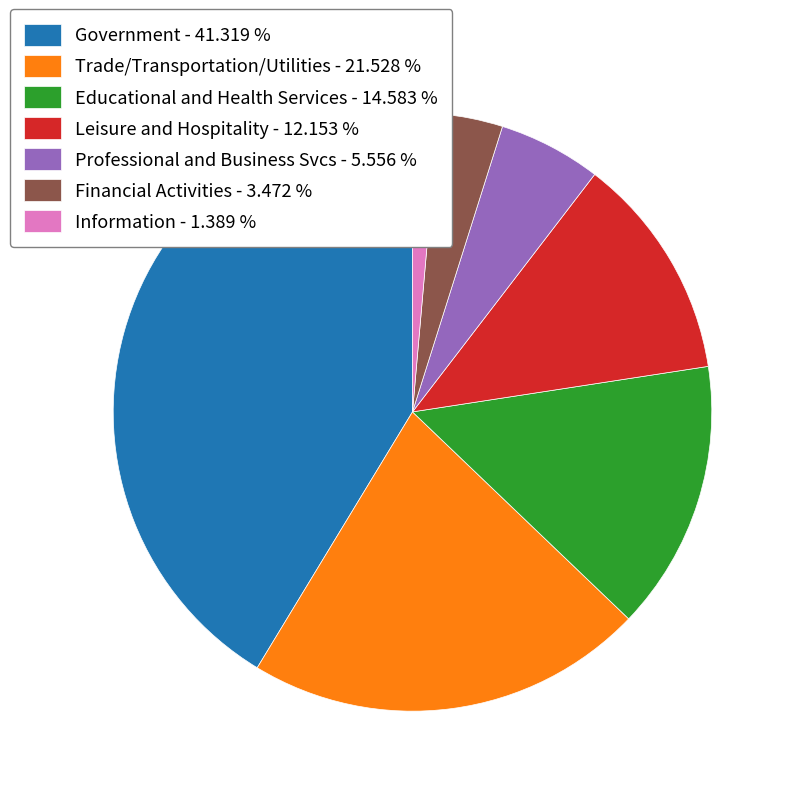

Combined, do Trade/Transportation/Utilities and Professional and Business Svcs account for over 50%?

No